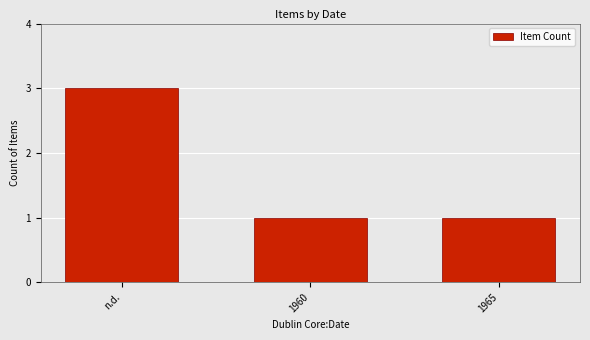

What is the greatest value displayed?

3